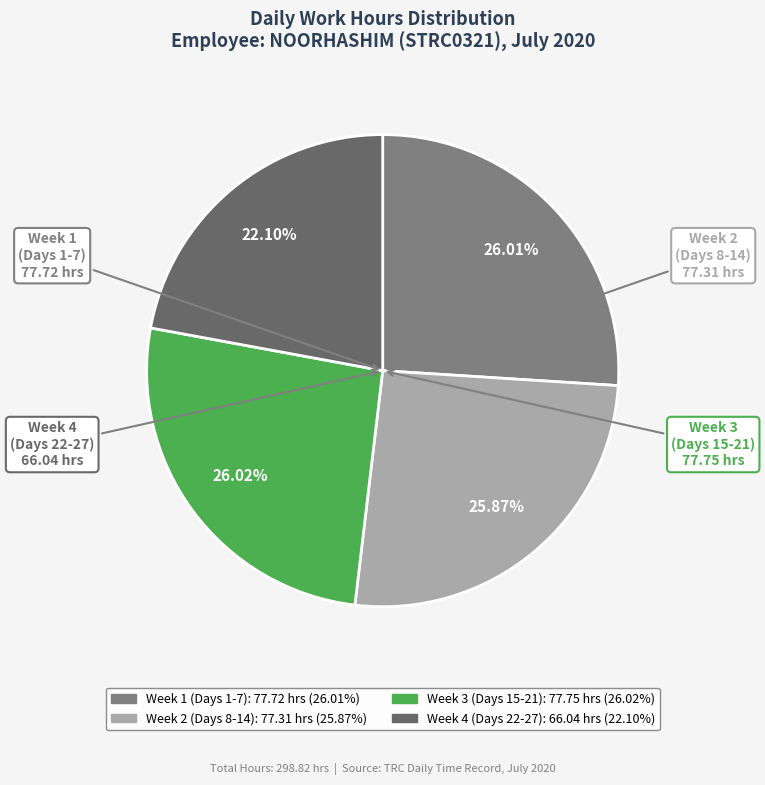

Count the number of slices in the pie.

4